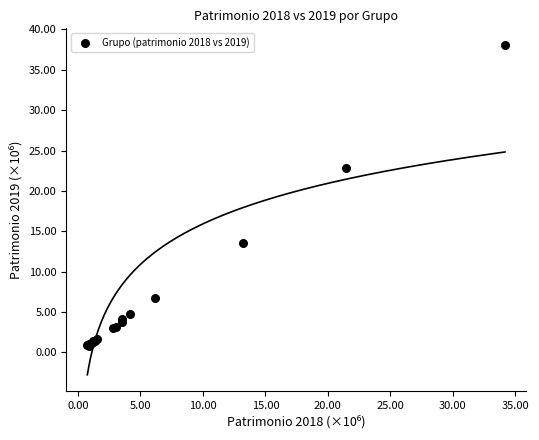

What Y value in the scatter plot is closest to 19?

22.8